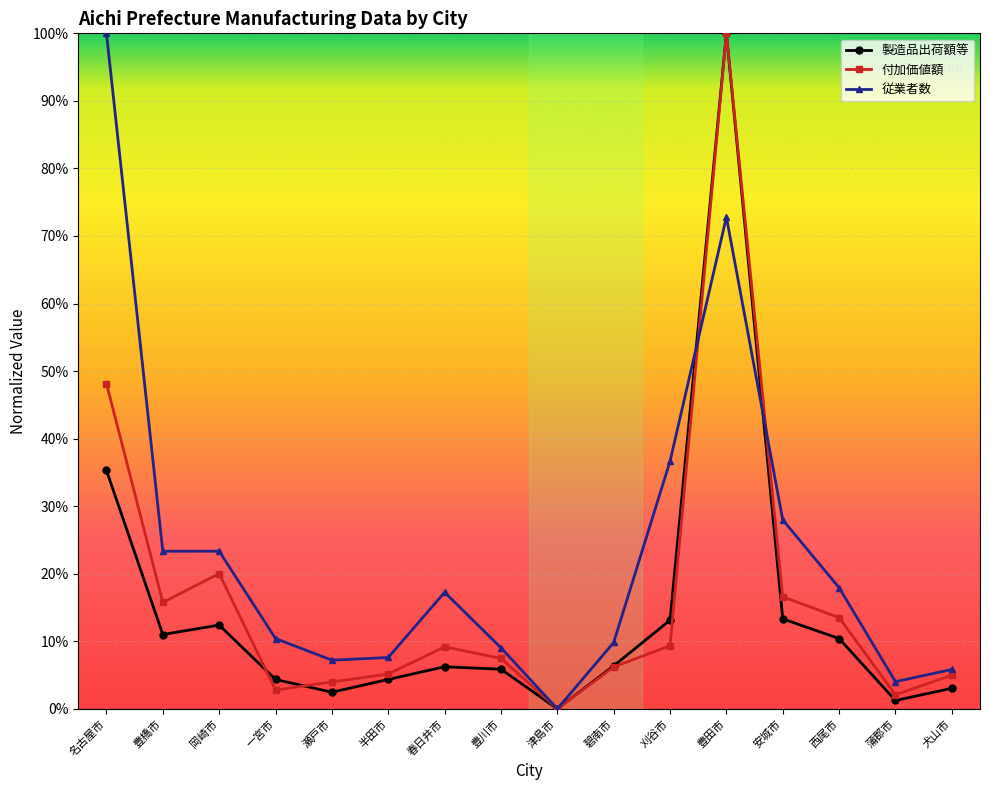

Between which two adjacent categories do 付加価値額 and 製造品出荷額等 first intersect?

岡崎市 and 一宮市